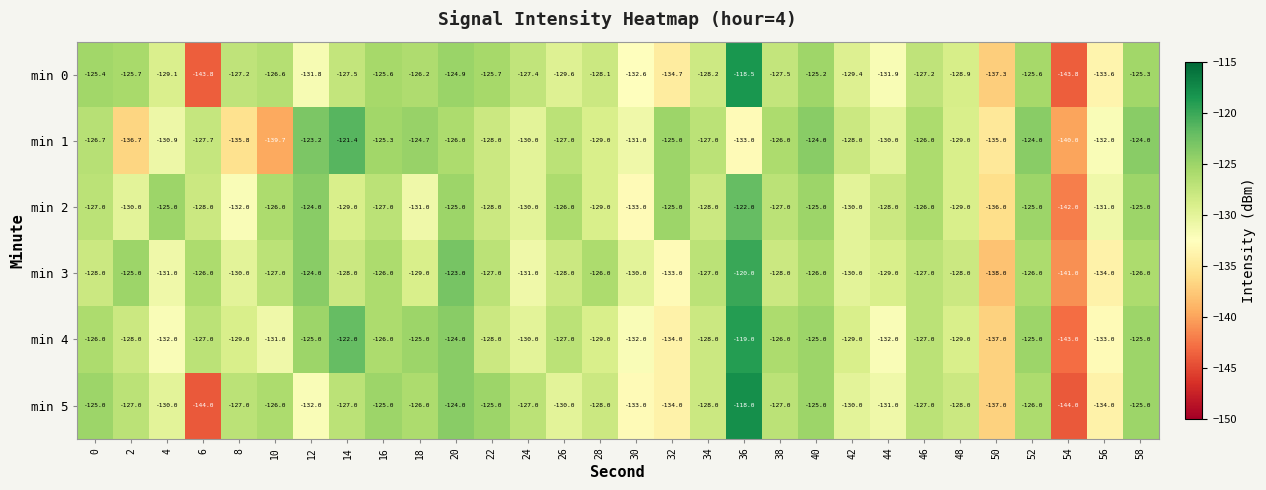

Which series has the largest total across all categories?

min 2